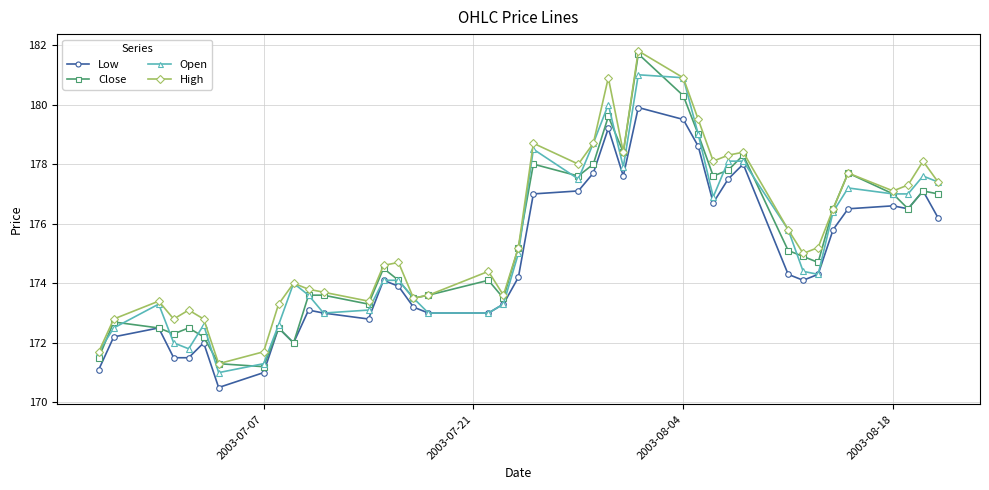

True or false: High has more than 2 interior local peaks.

True